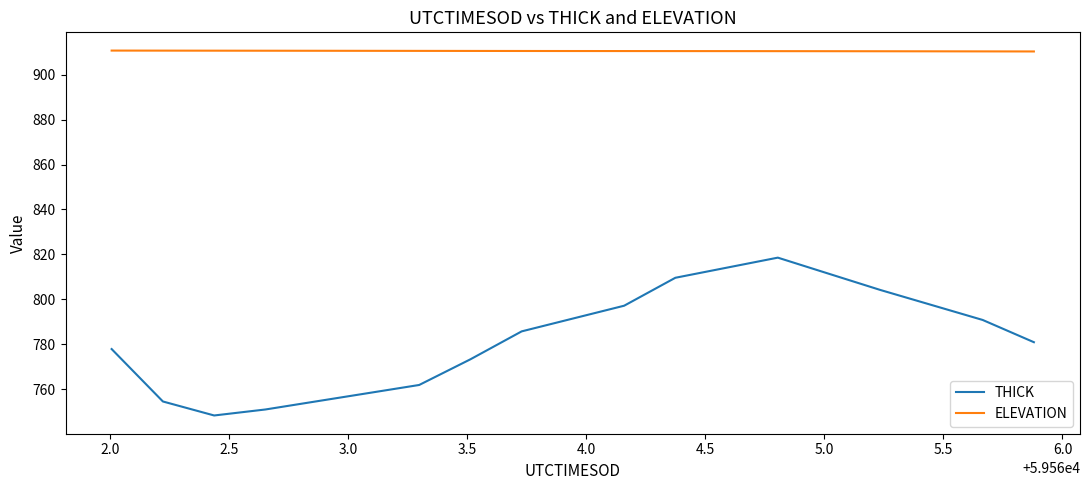

What are all the series names shown in the legend?

THICK, ELEVATION